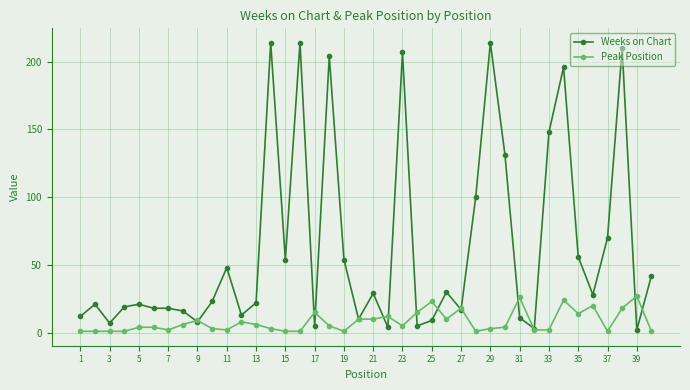

How many categories are shown in the chart?

40